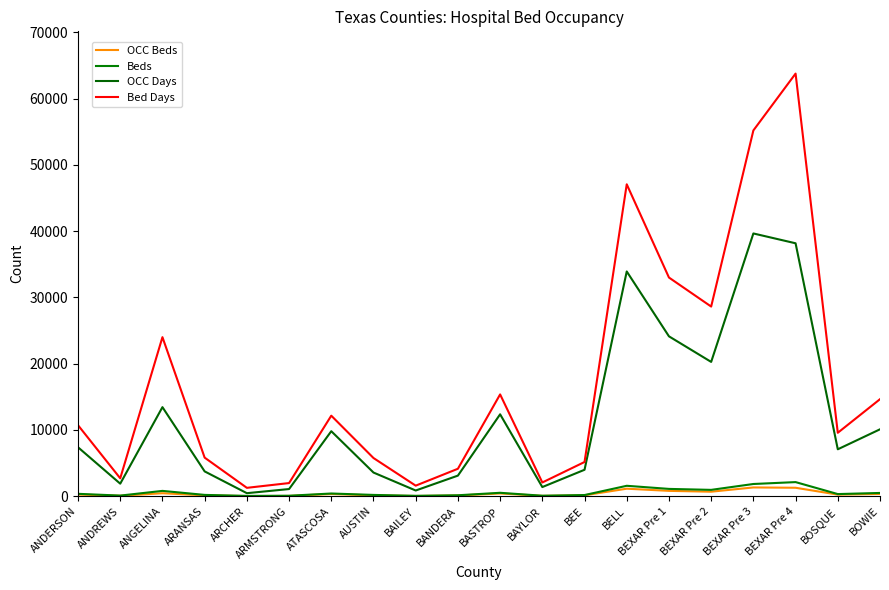

What is the minimum value shown in the chart?

15